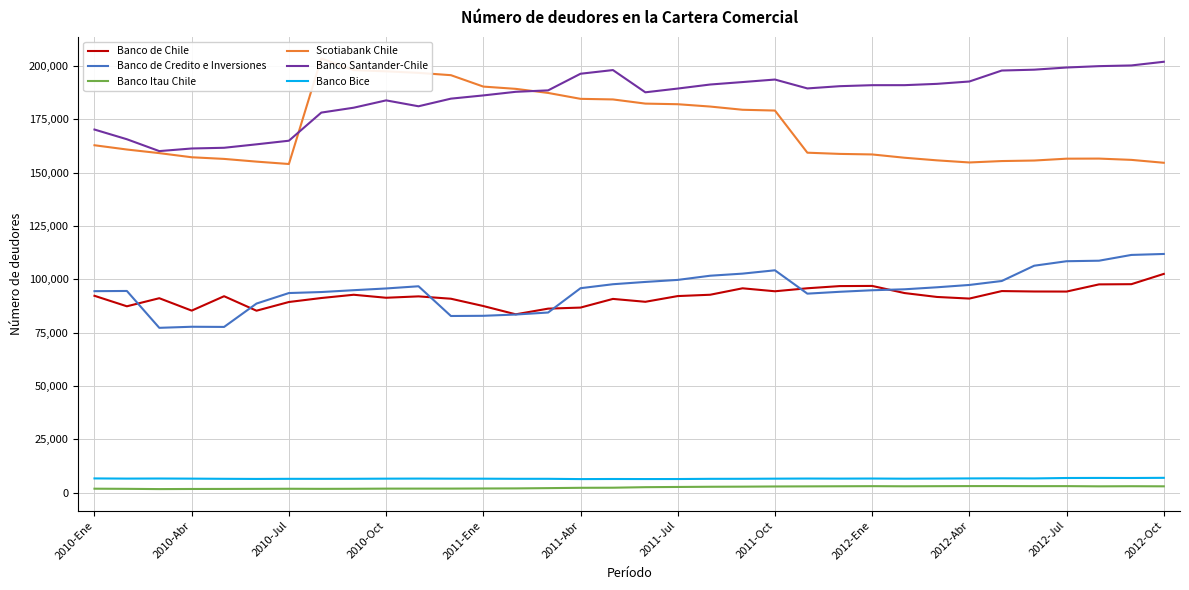

What is the value of the Scotiabank Chile point at the 16th from the left?

184565